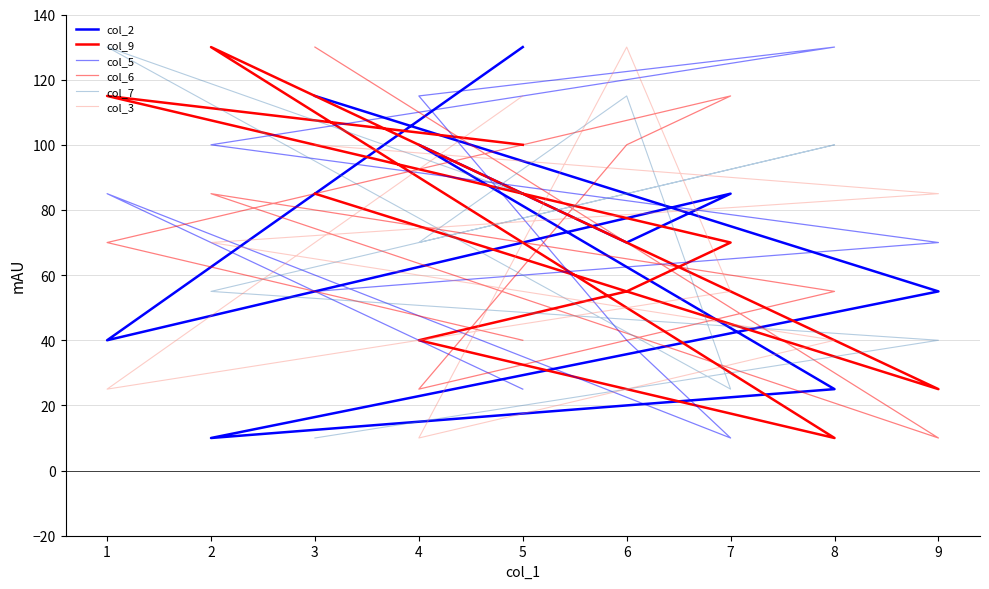

Does the chart have visible grid lines?

Yes